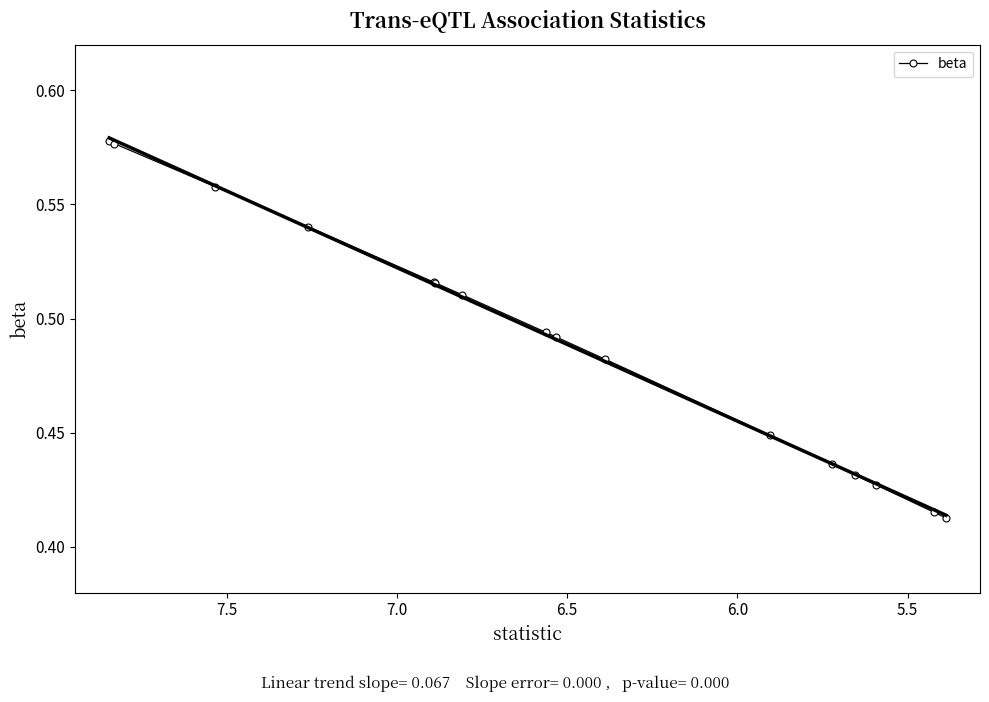

What is the greatest value displayed?

0.6